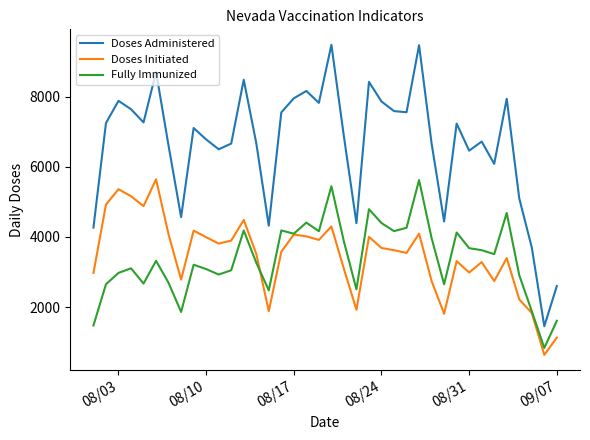

What is the greatest value displayed?

9476